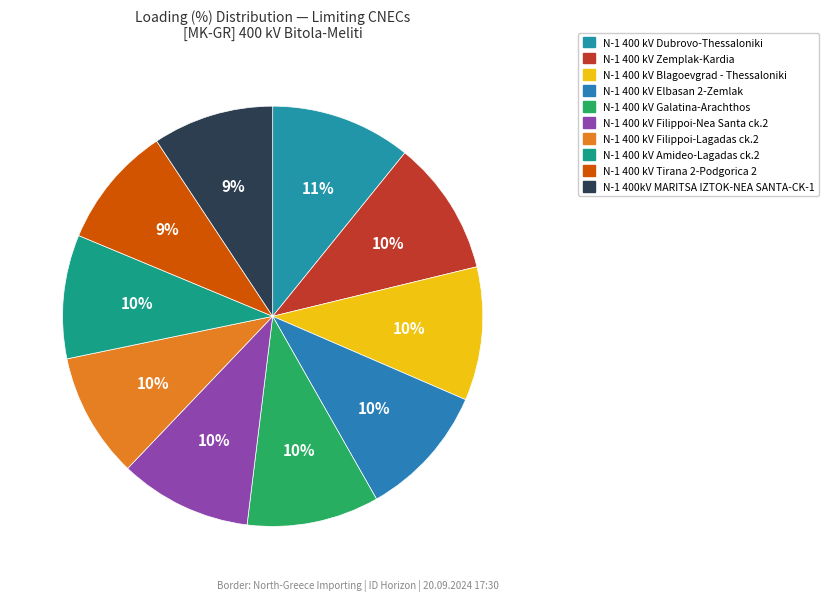

How many slices are in this pie chart?

10